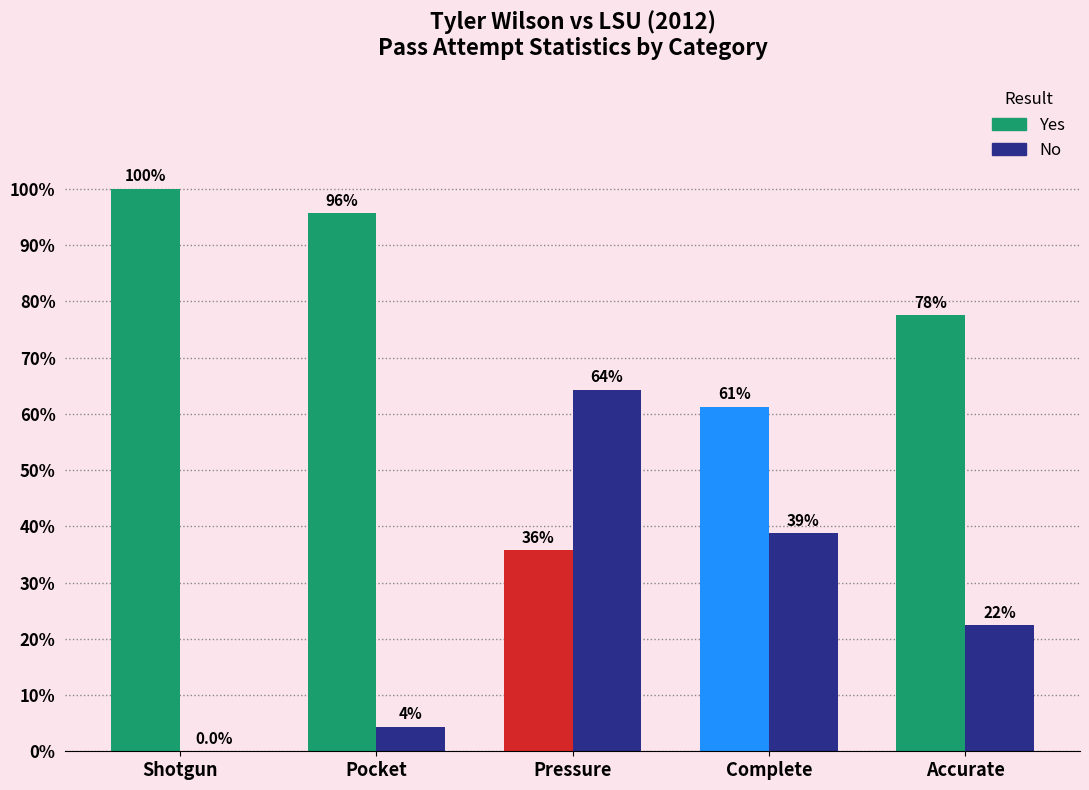

Which series has the largest total across all categories?

Yes